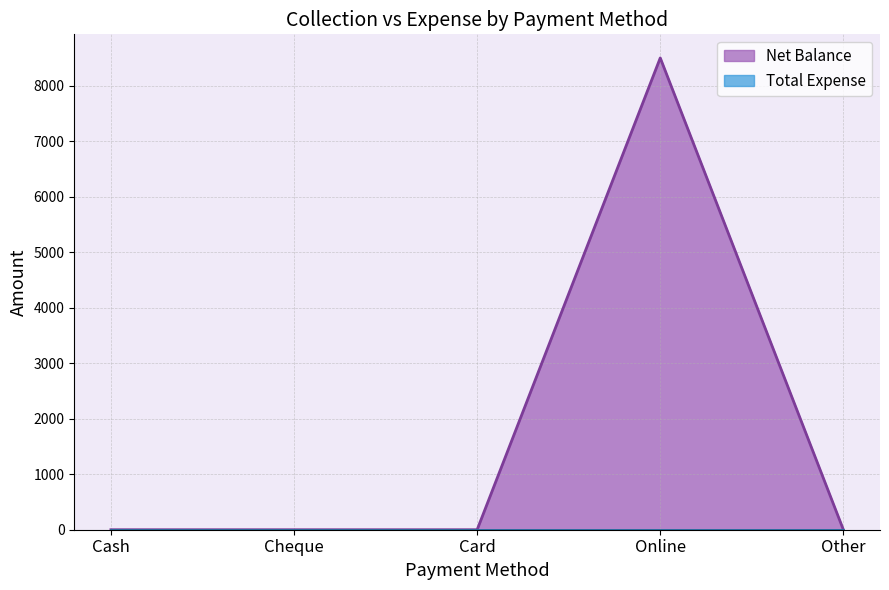

Where is the data nearest to the value 4250?

Cash